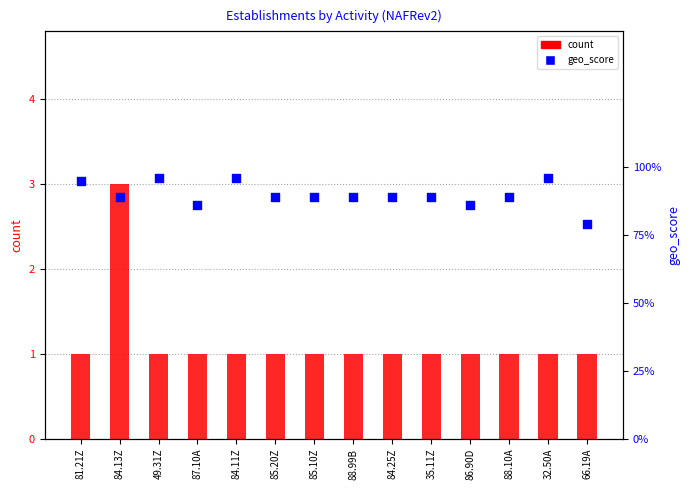

Which series reaches the maximum Y coordinate?

count